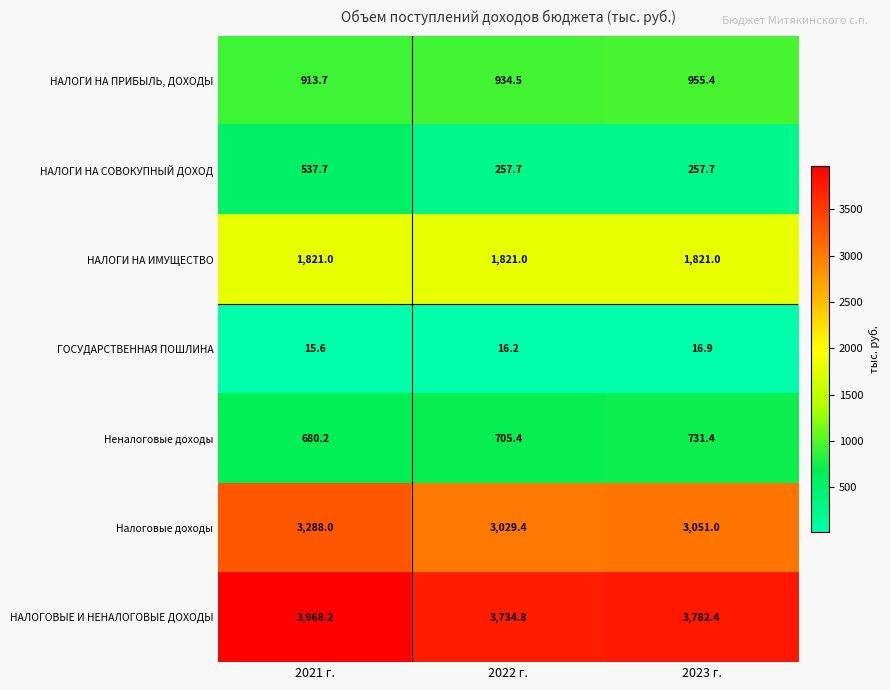

What is the greatest value displayed?

3968.2